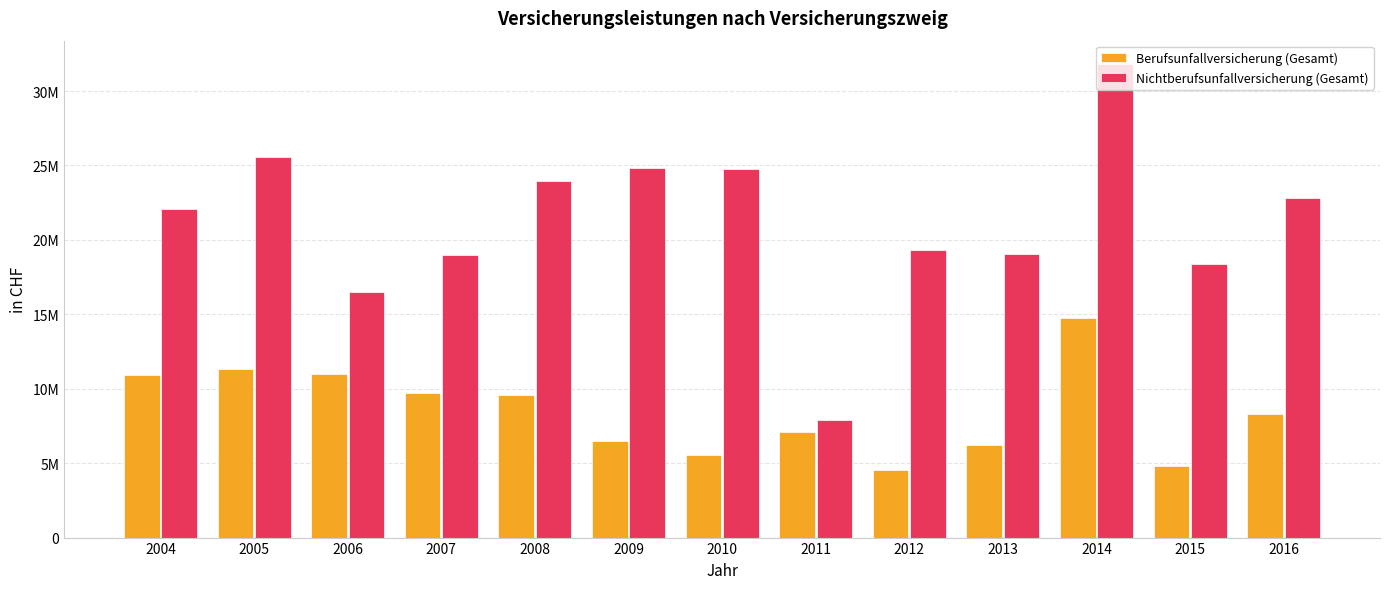

Which label corresponds to the smallest value in the chart?

2012